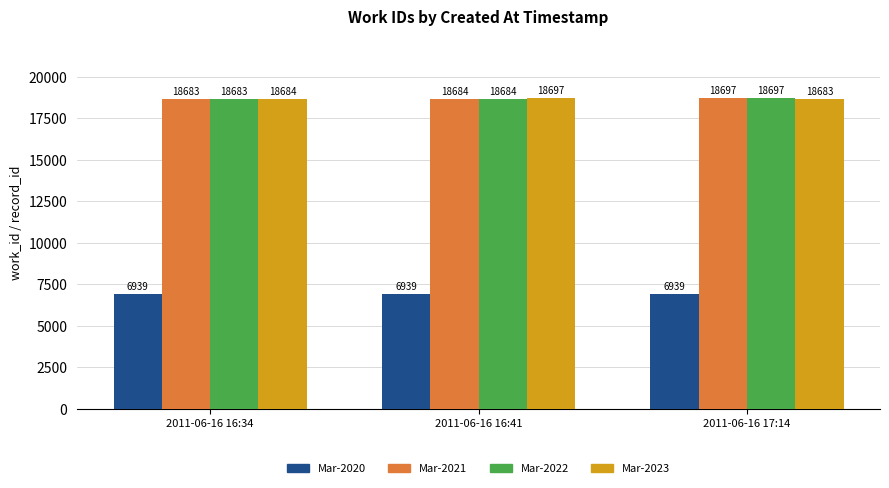

Reading left to right, transcribe all the data shown in this chart.

Mar-2020: 6939	6939	6939
Mar-2021: 18683	18684	18697
Mar-2022: 18683	18684	18697
Mar-2023: 18684	18697	18683